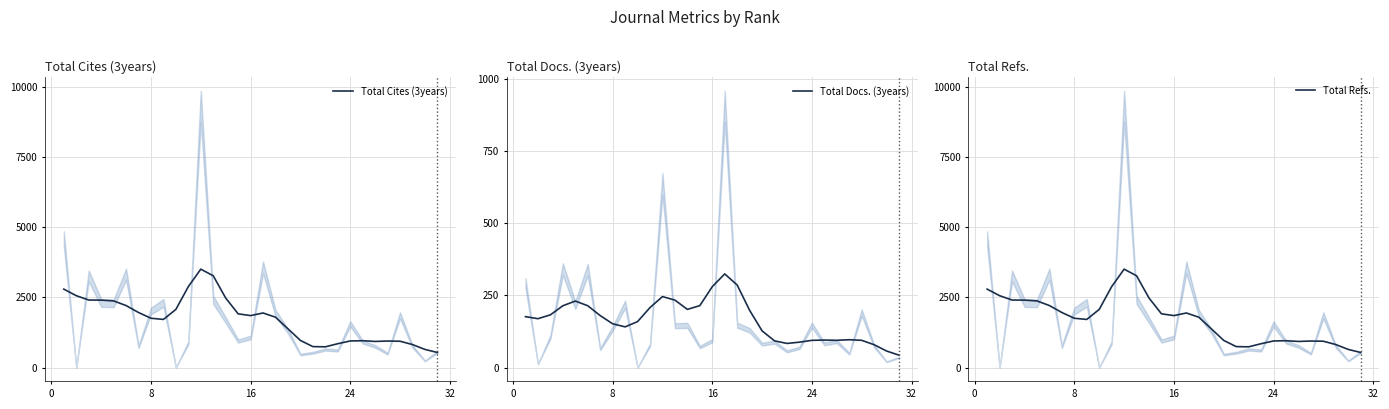

The value of Total Cites (3years) at 16 is 3196.6. True or false?

False